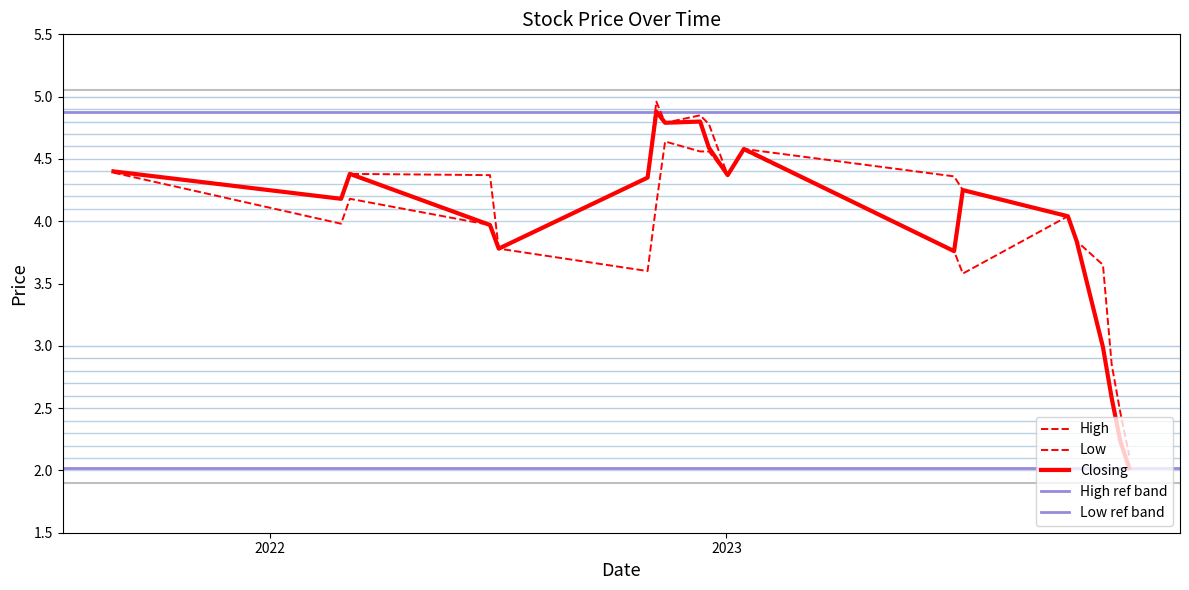

What is the minimum value for Closing?

2.0